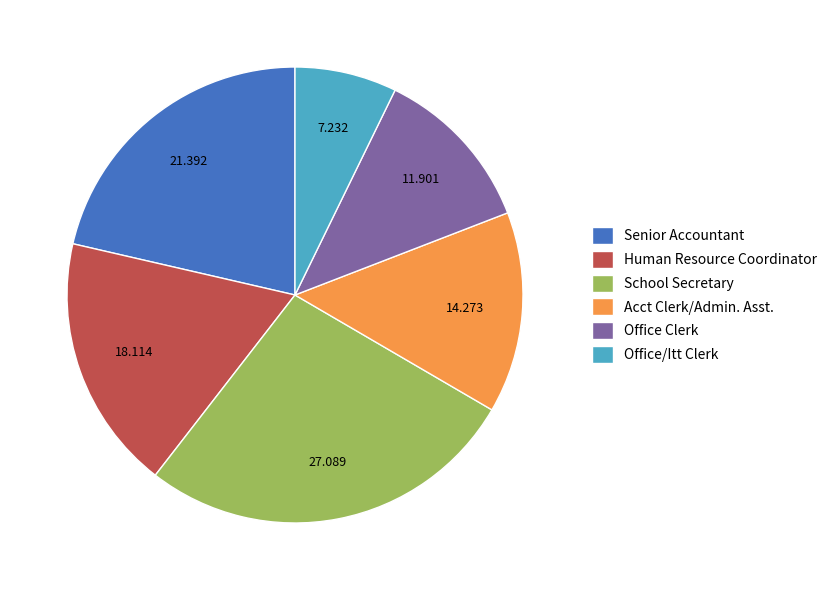

Rank the categories by value from lowest to highest.

Office/Itt Clerk, Office Clerk, Acct Clerk/Admin. Asst., Human Resource Coordinator, Senior Accountant, School Secretary